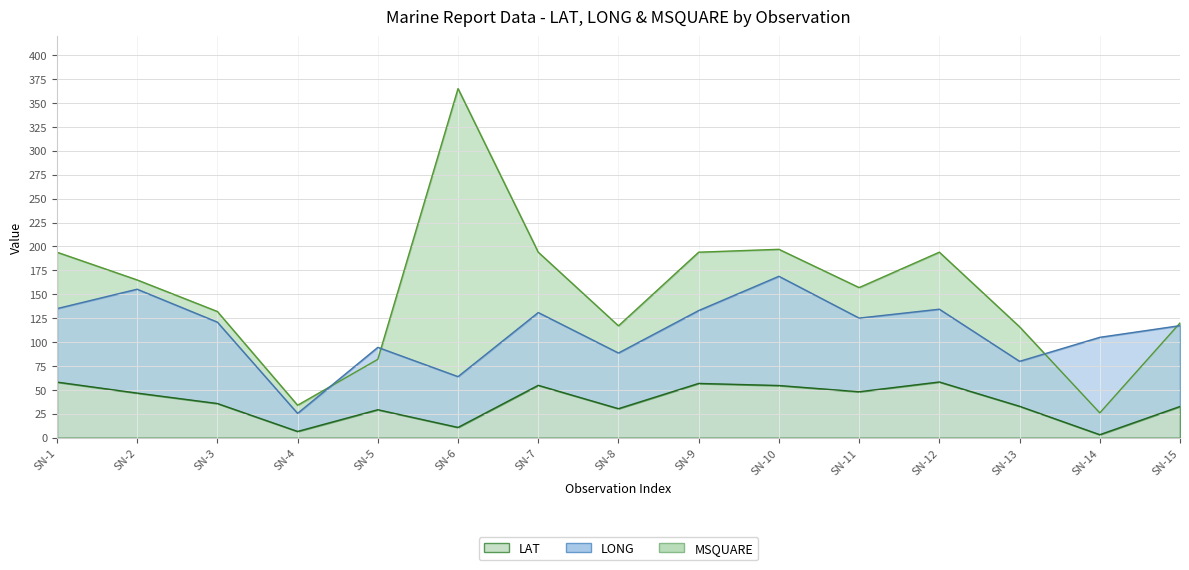

Reading left to right, transcribe all the data shown in this chart.

LAT: SN-1=58.2	SN-2=46.7	SN-3=35.8	SN-4=6.6	SN-5=29.3	SN-6=10.8	SN-7=54.8	SN-8=30.4	SN-9=56.8	SN-10=54.6	SN-11=48.1	SN-12=58.3	SN-13=32.9	SN-14=3.2	SN-15=32.7
LONG: SN-1=135.0	SN-2=155.3	SN-3=120.9	SN-4=25.5	SN-5=94.5	SN-6=63.9	SN-7=130.9	SN-8=88.6	SN-9=133.0	SN-10=168.8	SN-11=125.1	SN-12=134.4	SN-13=79.9	SN-14=105.0	SN-15=117.2
MSQUARE: SN-1=194.0	SN-2=165.0	SN-3=132.0	SN-4=34.0	SN-5=82.0	SN-6=365.0	SN-7=194.0	SN-8=117.0	SN-9=194.0	SN-10=197.0	SN-11=157.0	SN-12=194.0	SN-13=116.0	SN-14=26.0	SN-15=120.0